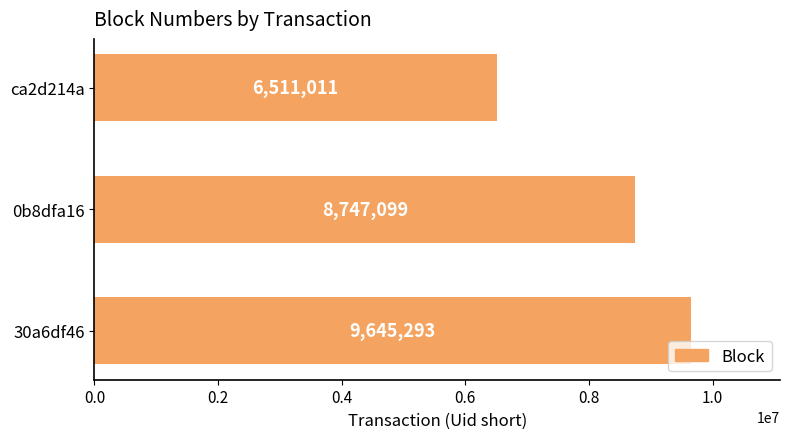

Between 0b8dfa16 and 30a6df46, which is larger?

30a6df46